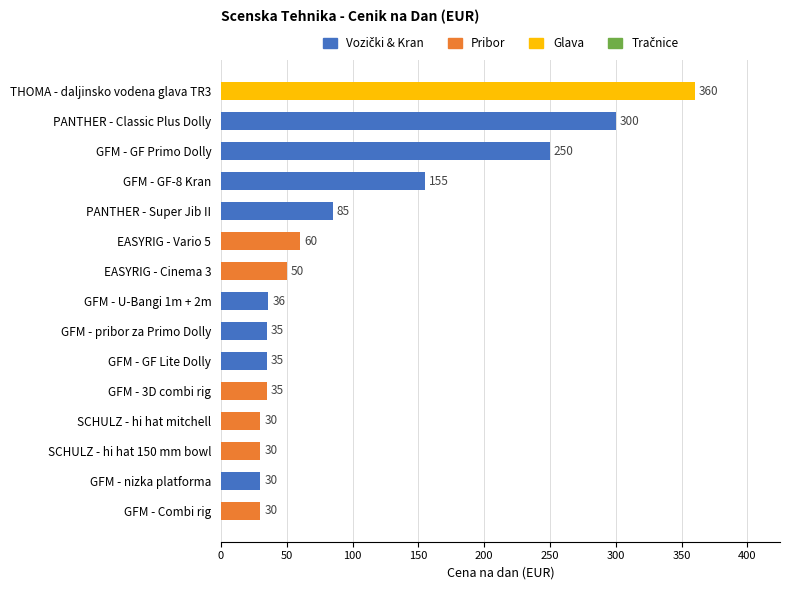

Is it true that the value at SCHULZ - hi hat mitchell is 30?

True